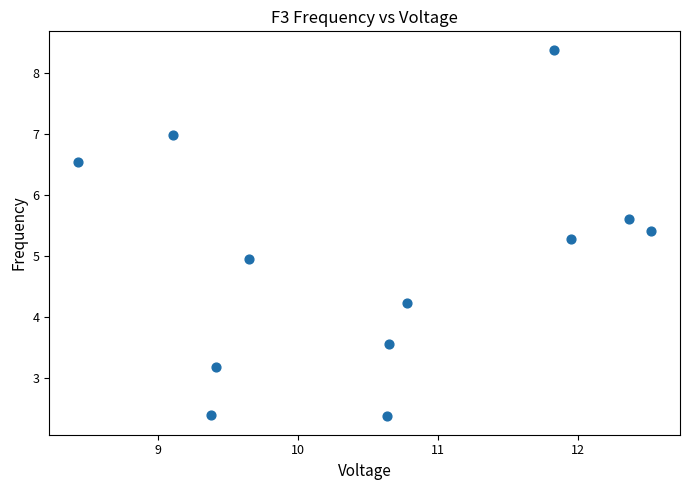

What is the average X value?

10.6